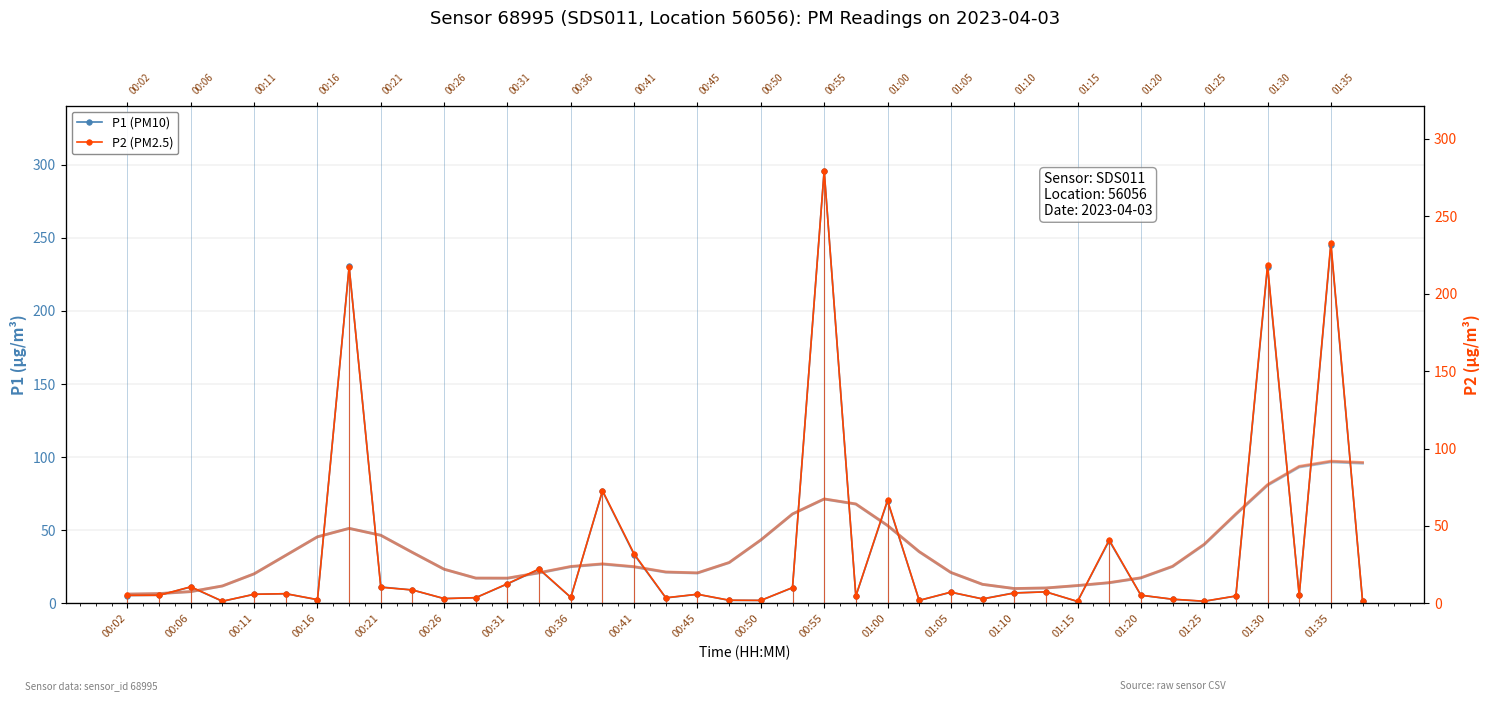

True or false: P1 (PM10) and P2 (PM2.5) cross at least once.

False